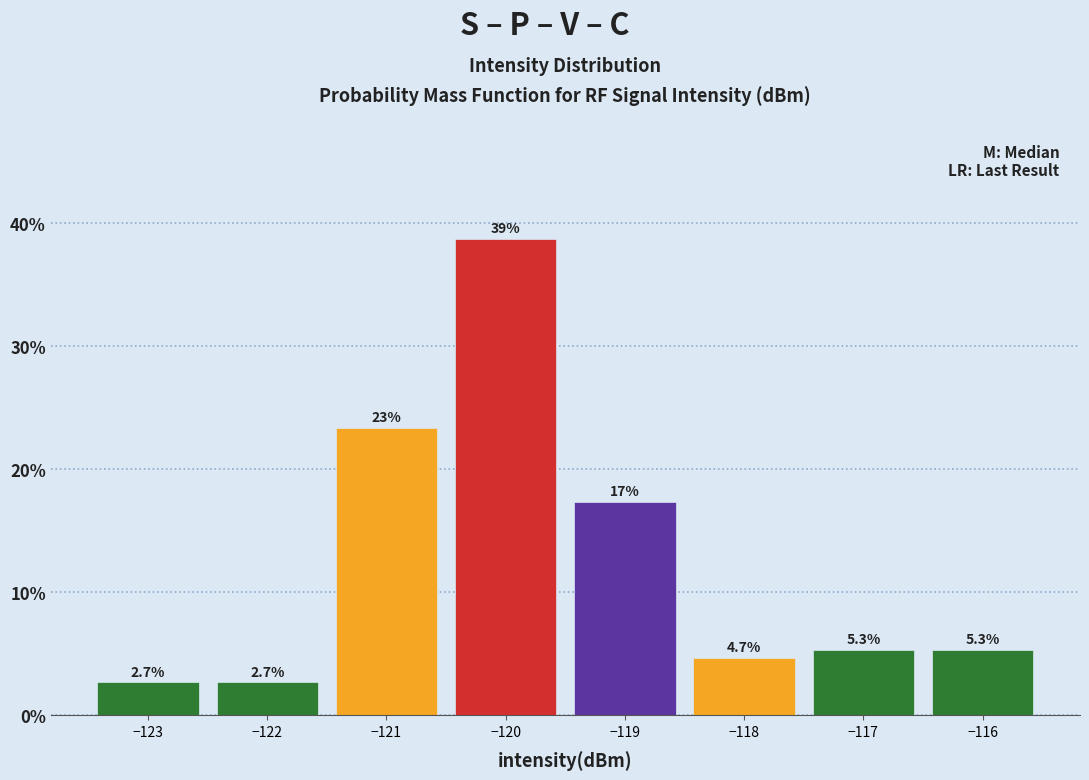

Over which range of the x-axis is the bar tallest?

-120.5 to -119.5